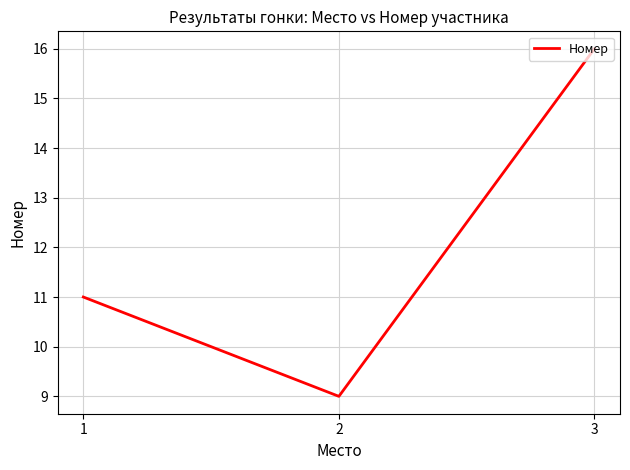

Is this an area chart (filled region under the line)?

No